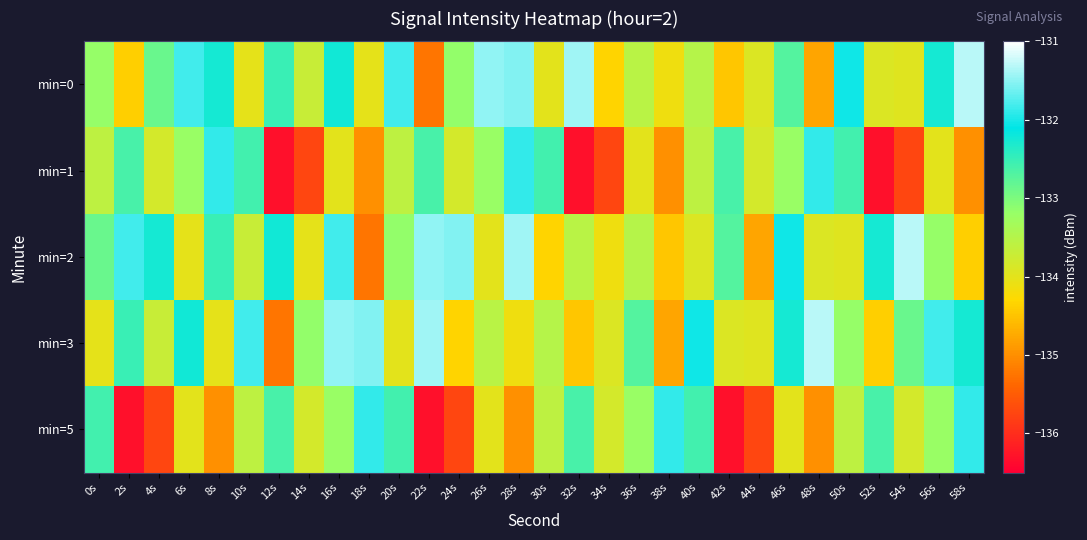

At how many categories does at least one series exceed -133?

27